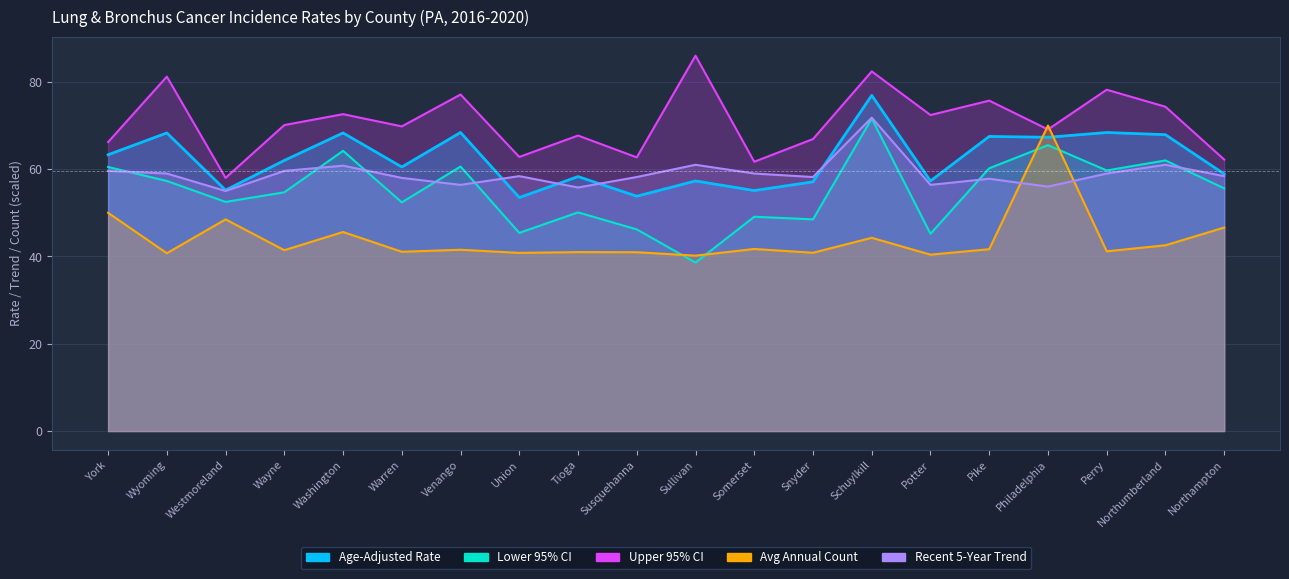

What is the smallest value displayed?

38.6